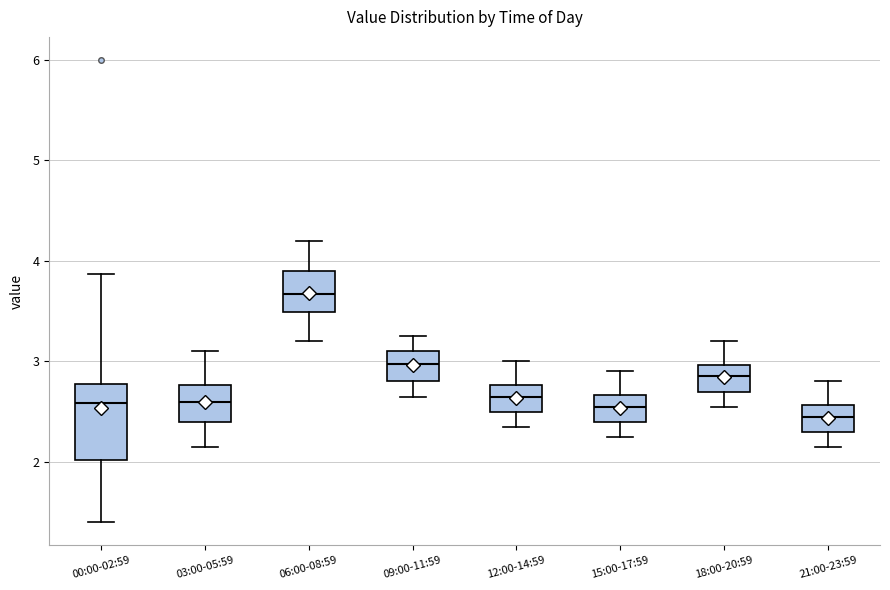

Which box is the tallest, from its lower edge to its upper edge?

00:00-02:59